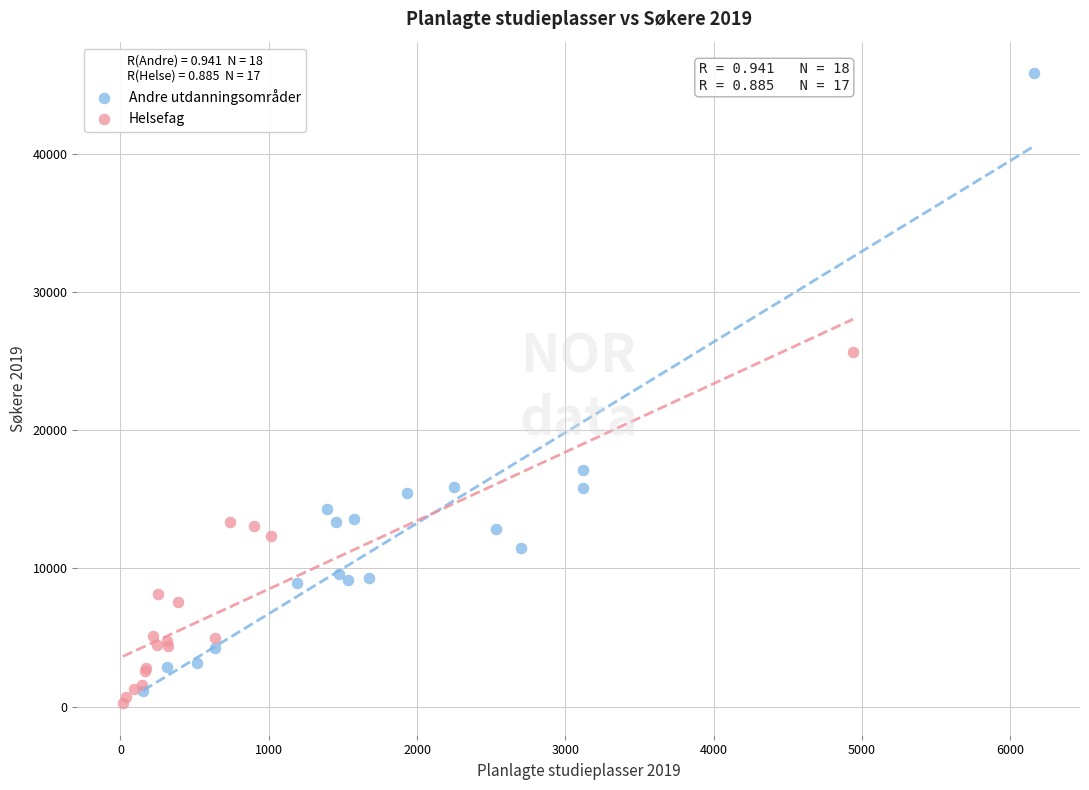

Which series has the largest Y range (max minus min)?

Andre utdanningsområder